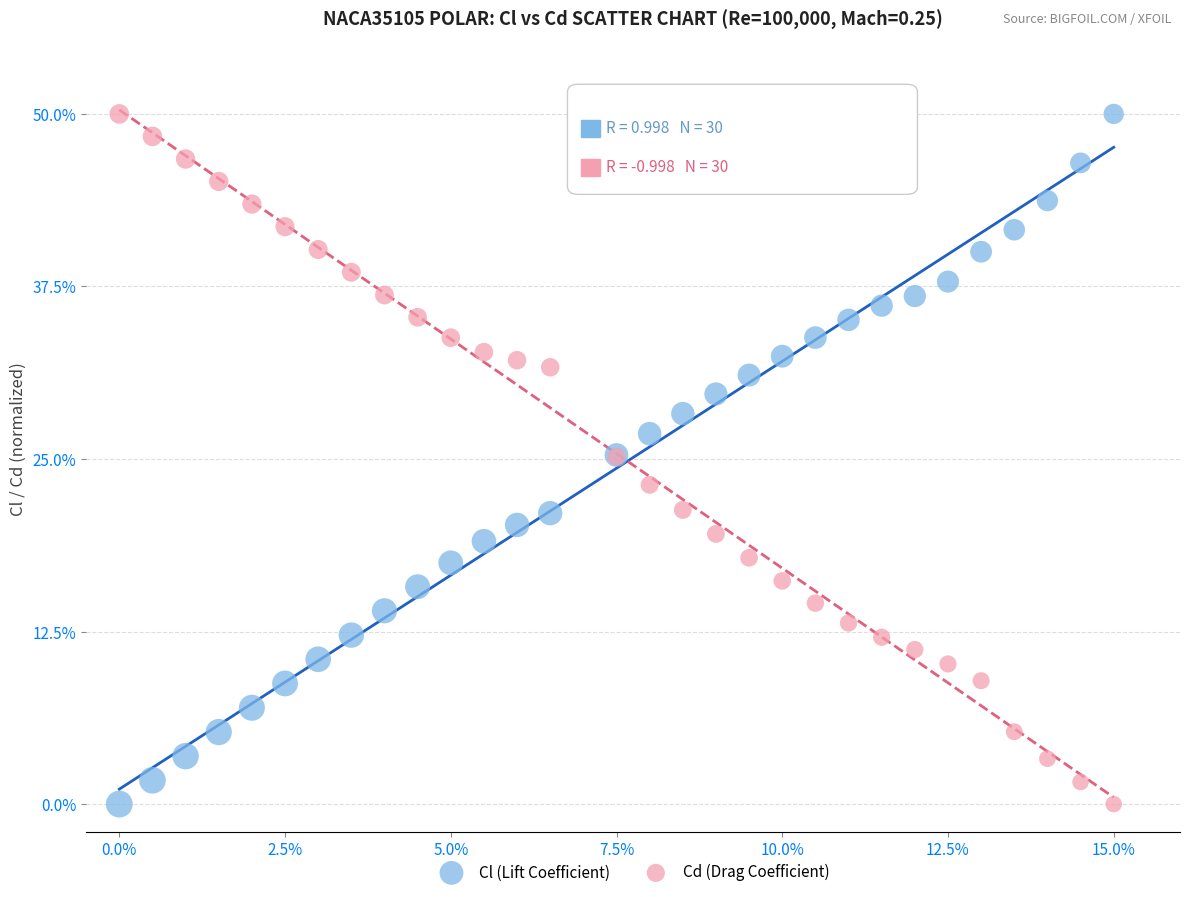

What are all the series names shown in the legend?

Cl (Lift Coefficient), Cd (Drag Coefficient)